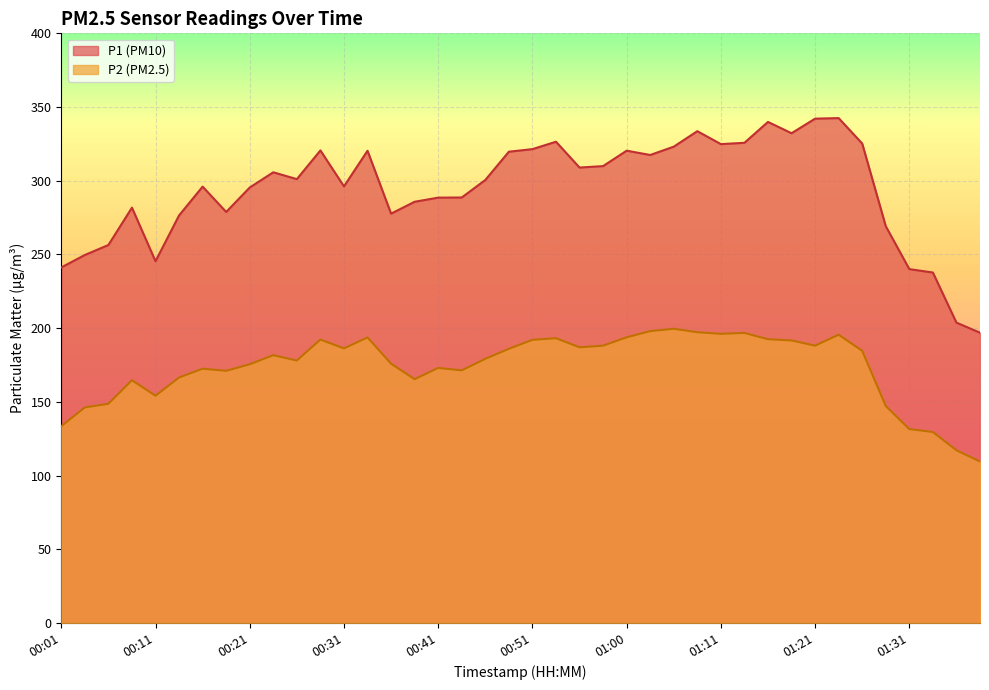

At which category does P1 reach its first local valley?

00:11